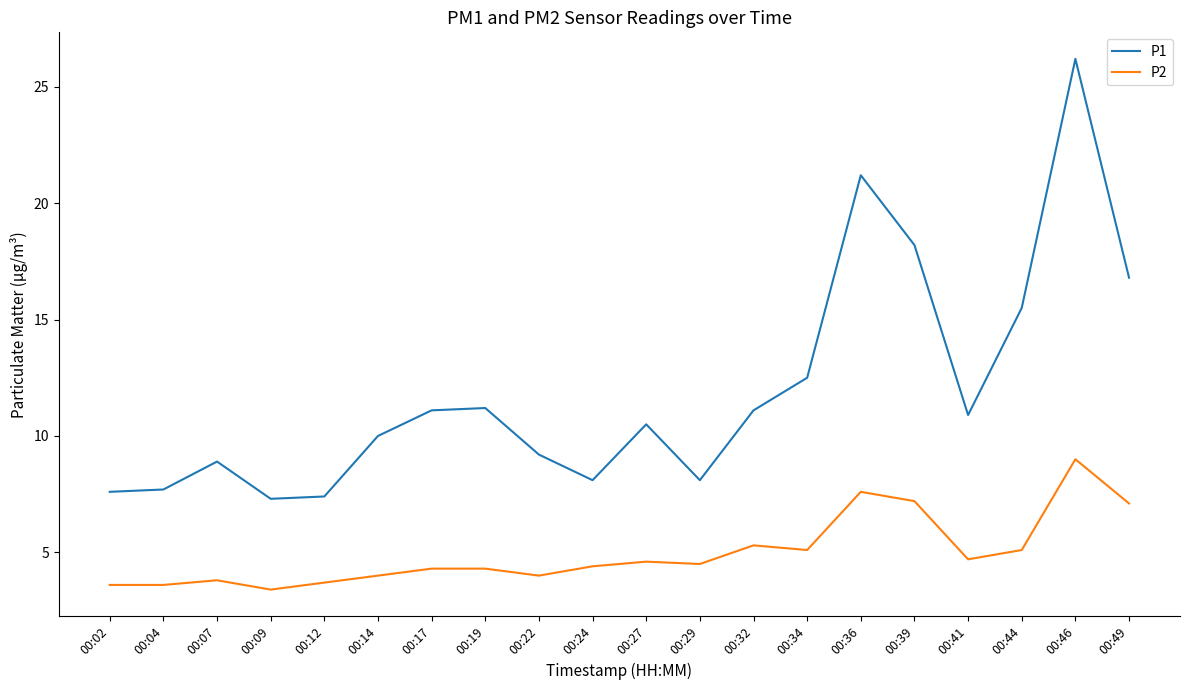

True or false: P2 has a value of 7.0 at 00:32.

False